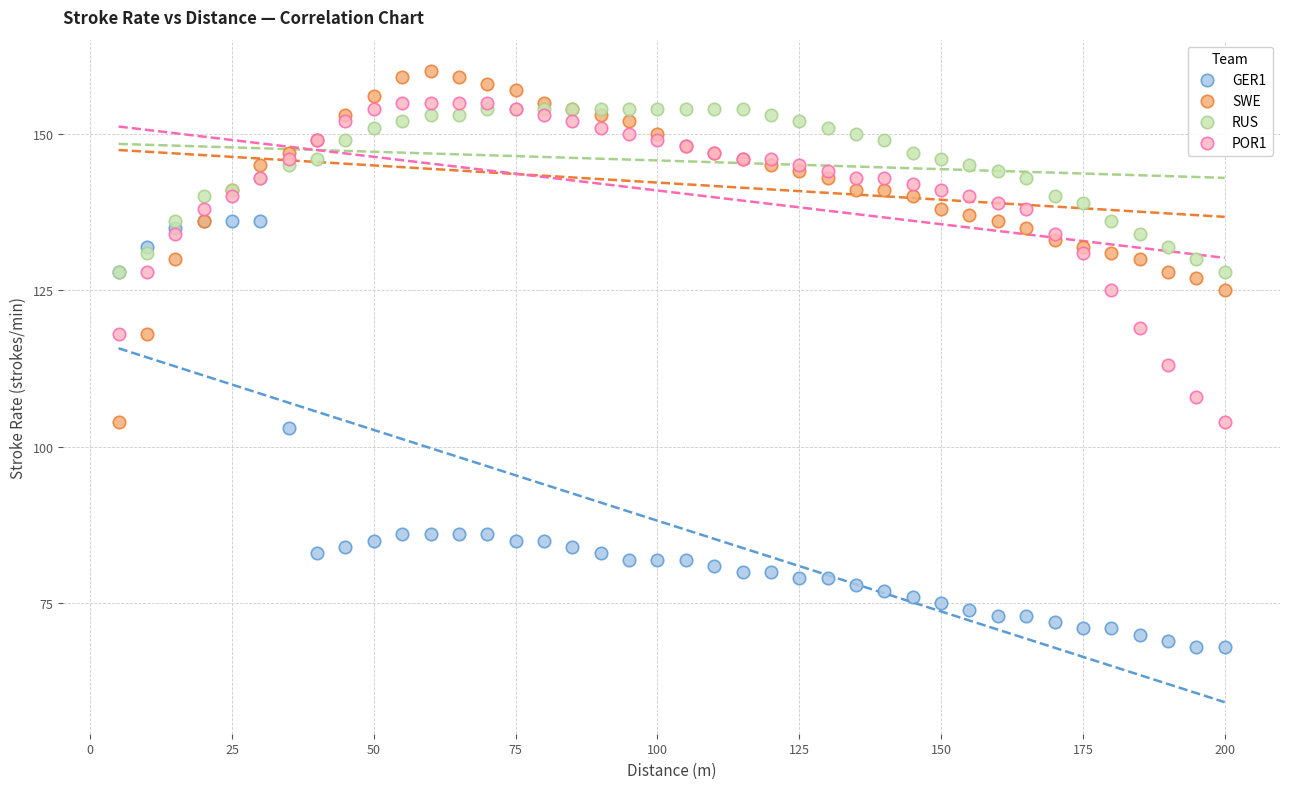

What are all the series names shown in the legend?

GER1, SWE, RUS, POR1